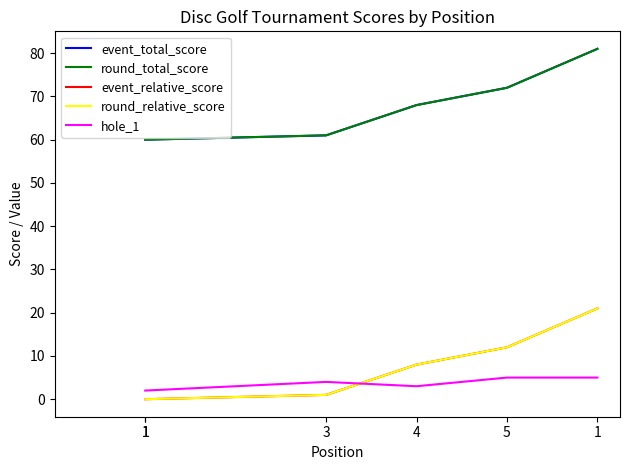

Does the chart have visible grid lines?

No